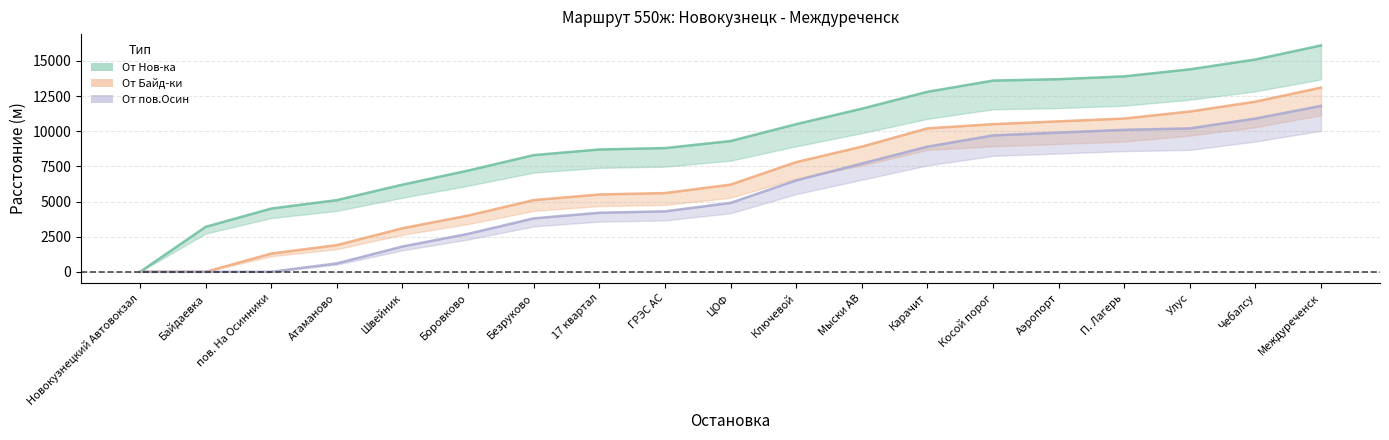

At which label is От Нов-ка closest to 8050?

Безруково